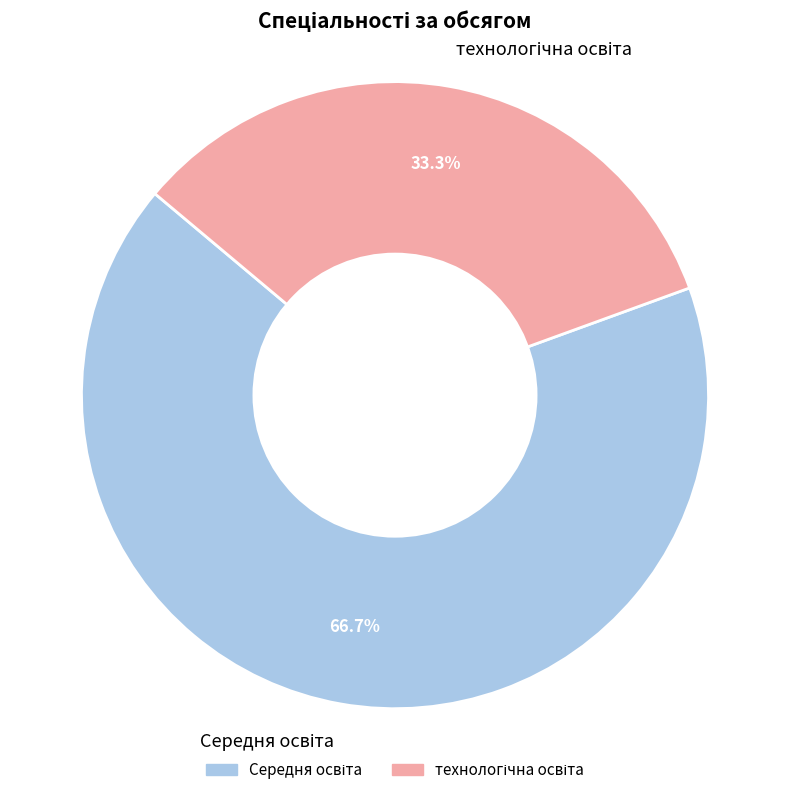

How many slices are in this pie chart?

2